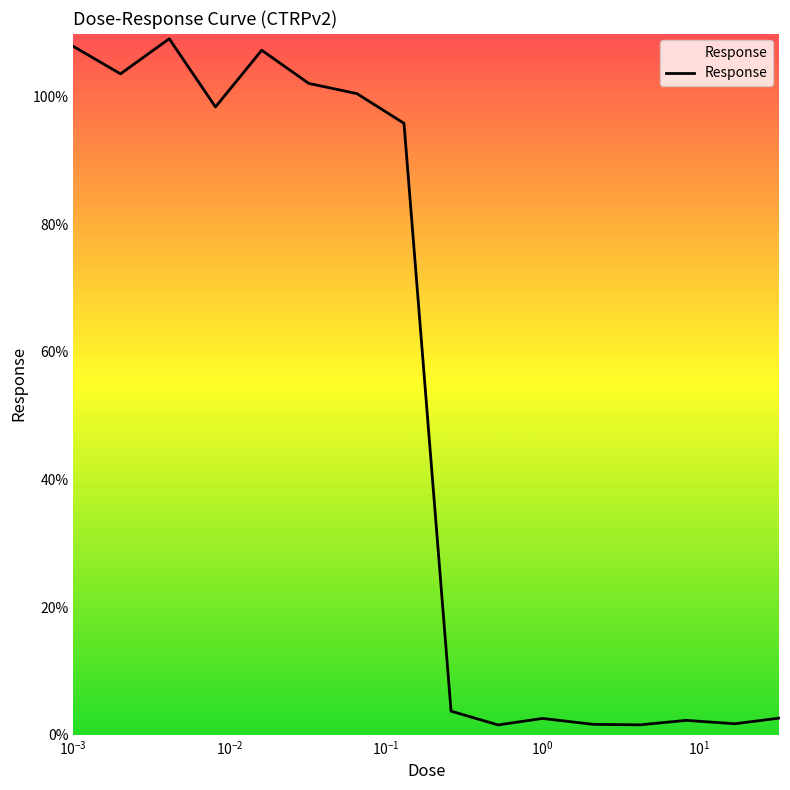

Does the chart display data point markers on the line(s)?

No